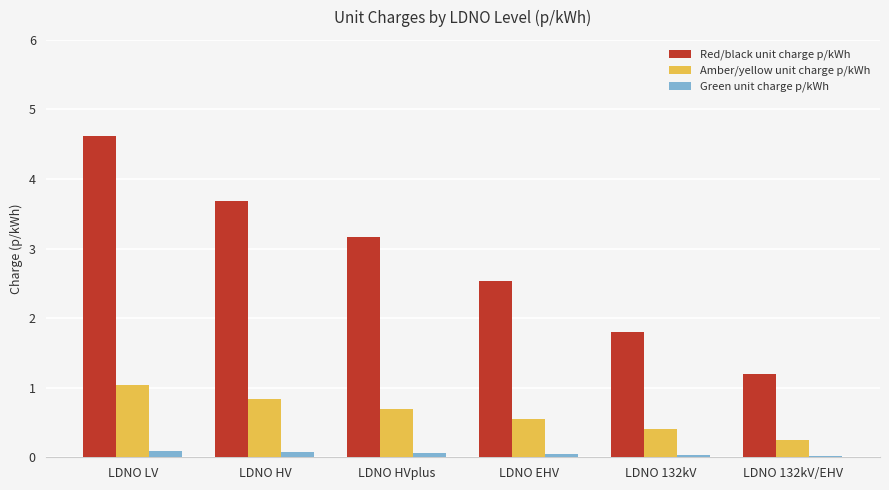

What is the difference between the Amber/yellow unit charge p/kWh values at LDNO 132kV/EHV and LDNO LV?

0.8